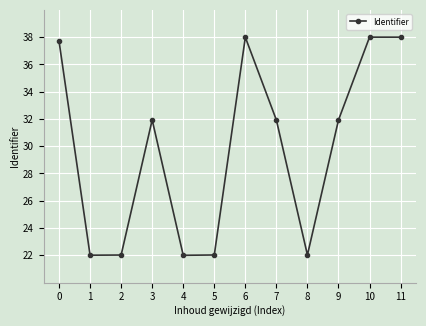

Reading left to right, extract all data points from this chart.

37.7	22.0	22.0	31.9	22.0	22.0	38.0	31.9	22.0	31.9	38.0	38.0